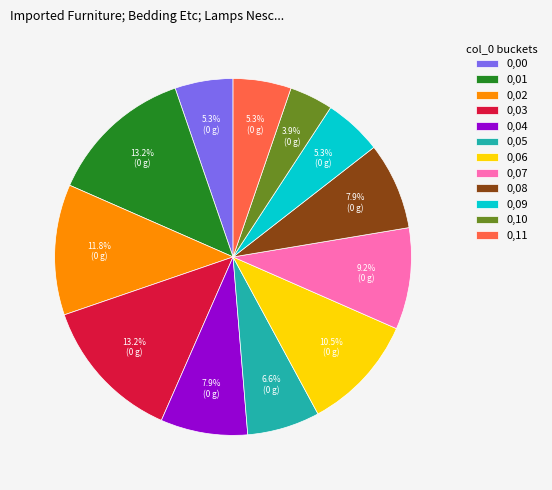

Does any single category account for the majority?

No